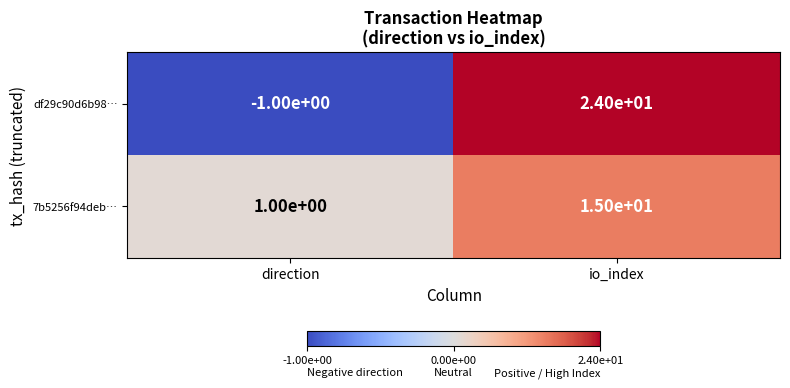

What is the difference between the highest and lowest values at io_index?

9